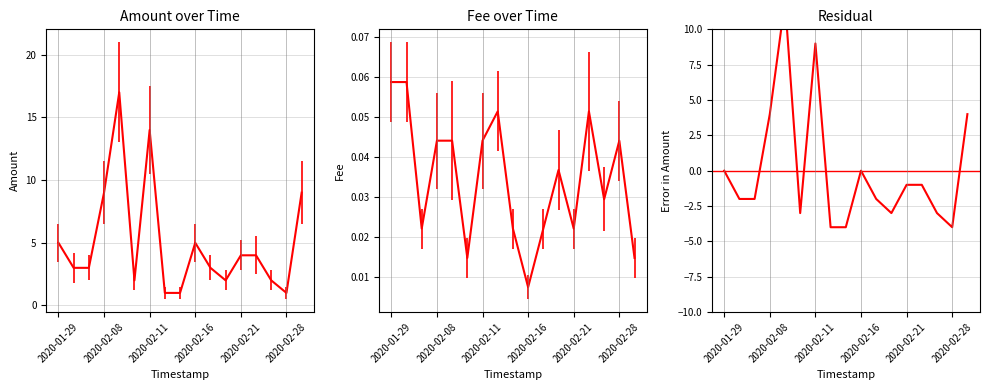

Reading right to left, transcribe all the data shown in this chart.

Amount: 9.0	1.0	2.0	4.0	4.0	2.0	3.0	5.0	1.0	1.0	14.0	2.0	17.0	9.0	3.0	3.0	5.0
Fee: 0.0	0.0	0.0	0.1	0.0	0.0	0.0	0.0	0.0	0.1	0.0	0.0	0.0	0.0	0.0	0.1	0.1
Residual: 4.0	-4.0	-3.0	-1.0	-1.0	-3.0	-2.0	0.0	-4.0	-4.0	9.0	-3.0	12.0	4.0	-2.0	-2.0	0.0